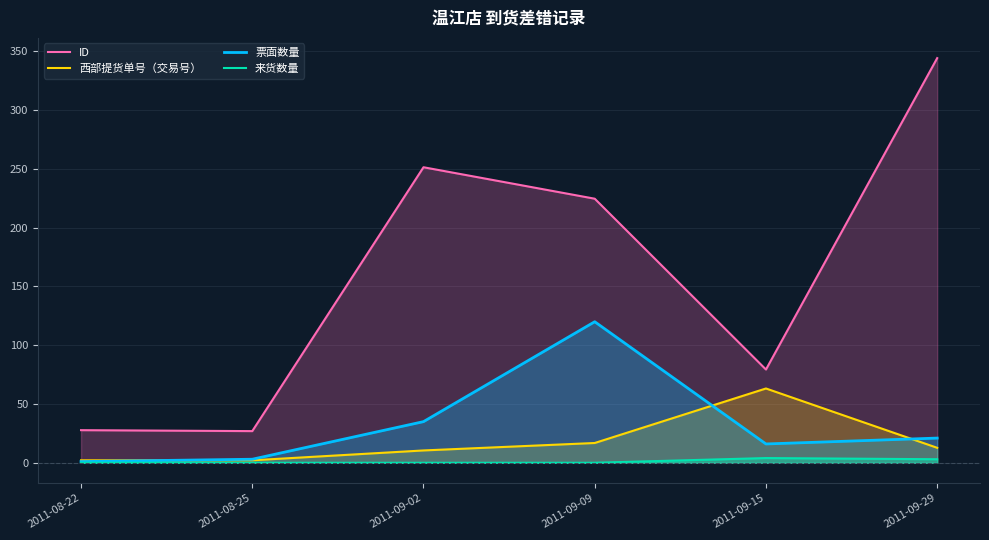

Reading left to right, list all the values displayed in this chart.

ID: 2011-08-22=27.7	2011-08-25=26.9	2011-09-02=251.4	2011-09-09=224.7	2011-09-15=79.3	2011-09-29=344.3
西部提货单号（交易号）: 2011-08-22=2.1	2011-08-25=2.1	2011-09-02=10.5	2011-09-09=16.8	2011-09-15=63.2	2011-09-29=12.7
票面数量: 2011-08-22=1.0	2011-08-25=3.0	2011-09-02=35.0	2011-09-09=120.0	2011-09-15=16.0	2011-09-29=21.0
来货数量: 2011-08-22=0.0	2011-08-25=0.0	2011-09-02=0.0	2011-09-09=0.0	2011-09-15=4.0	2011-09-29=3.0